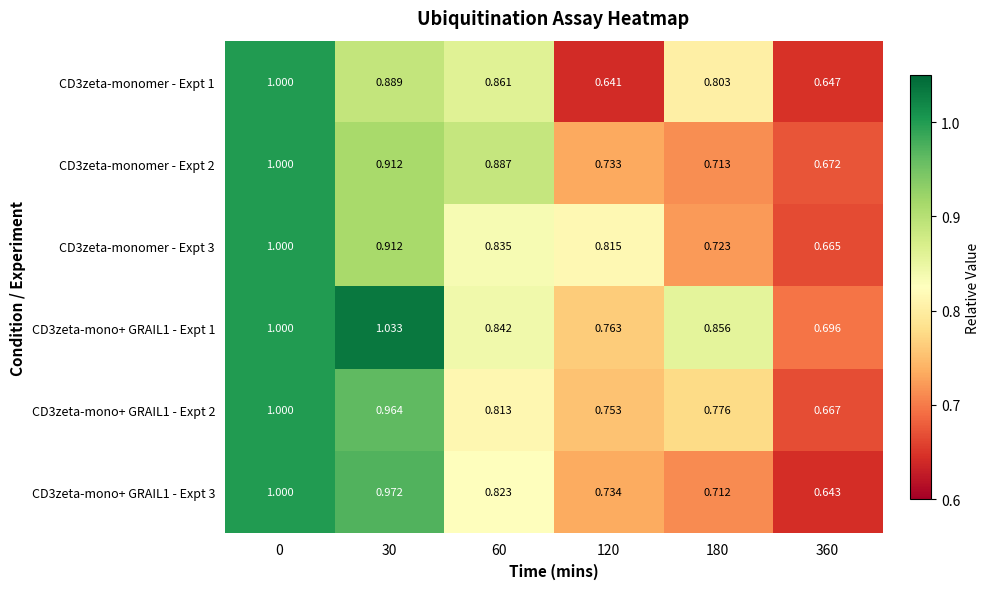

Is the value of CD3zeta-monomer - Expt 3 at 30 greater than the value of CD3zeta-mono+ GRAIL1 - Expt 1 at 0?

No